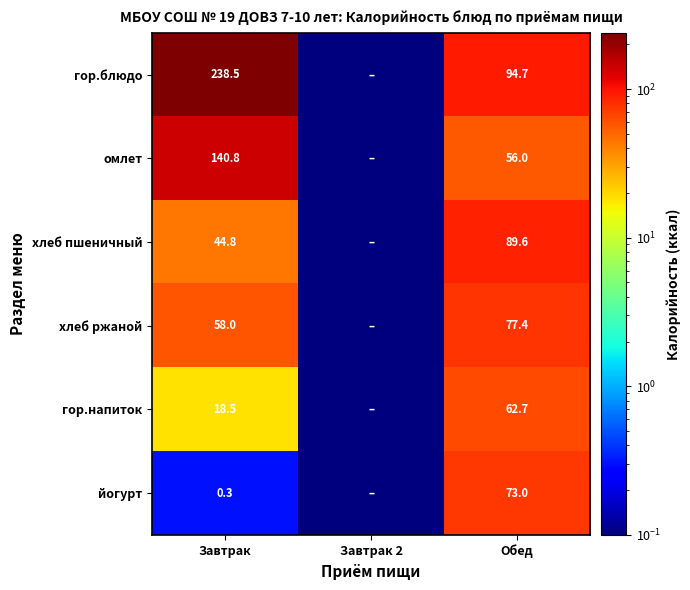

True or false: хлеб ржаной has a value of 58.0 at Завтрак.

True